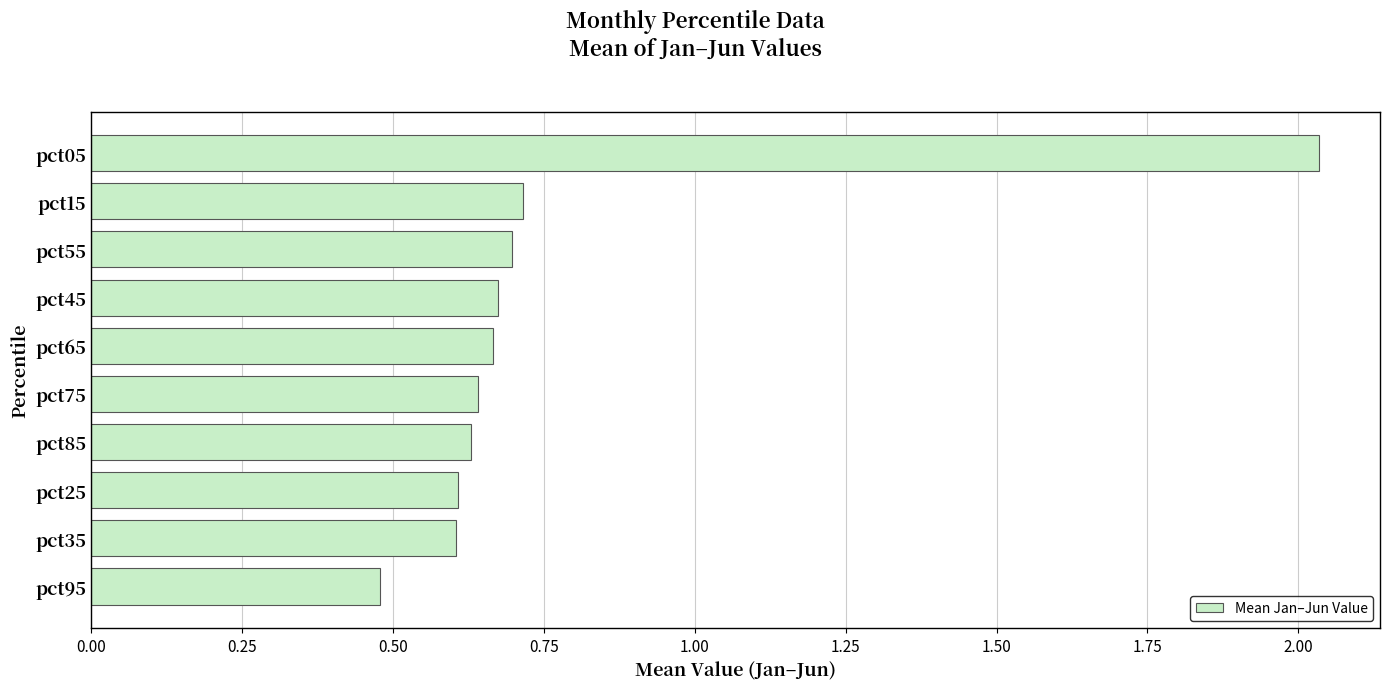

What position from the bottom is pct25?

3